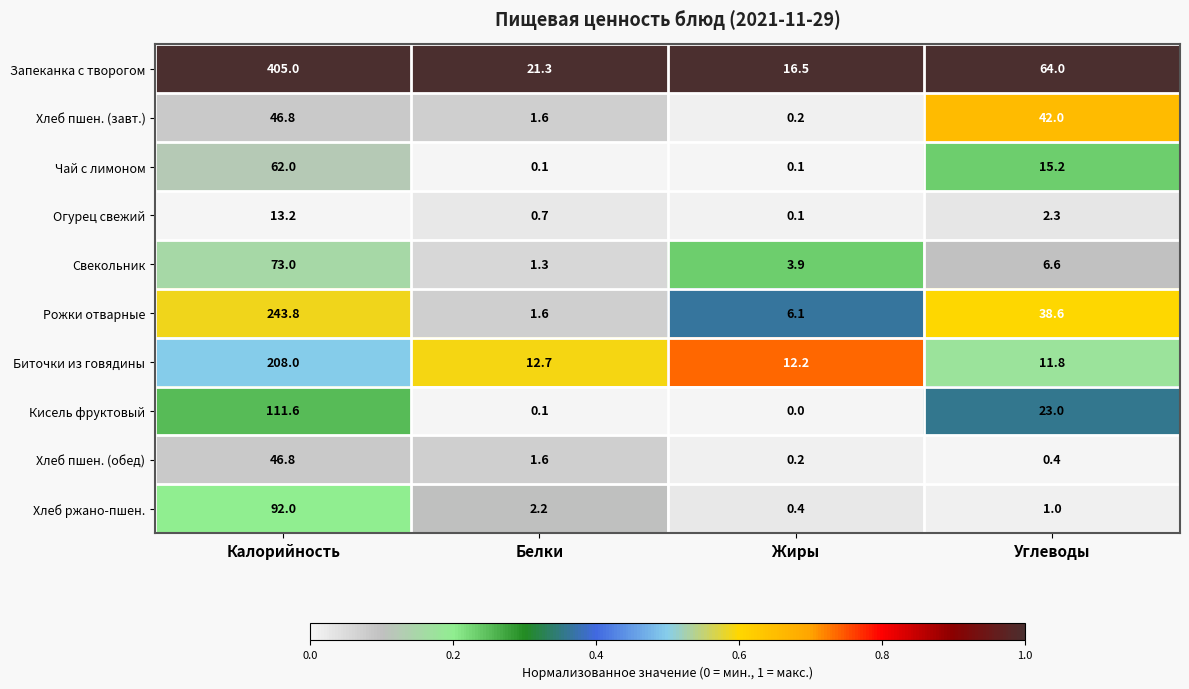

Where is Биточки из говядины nearest to the value 109?

Белки